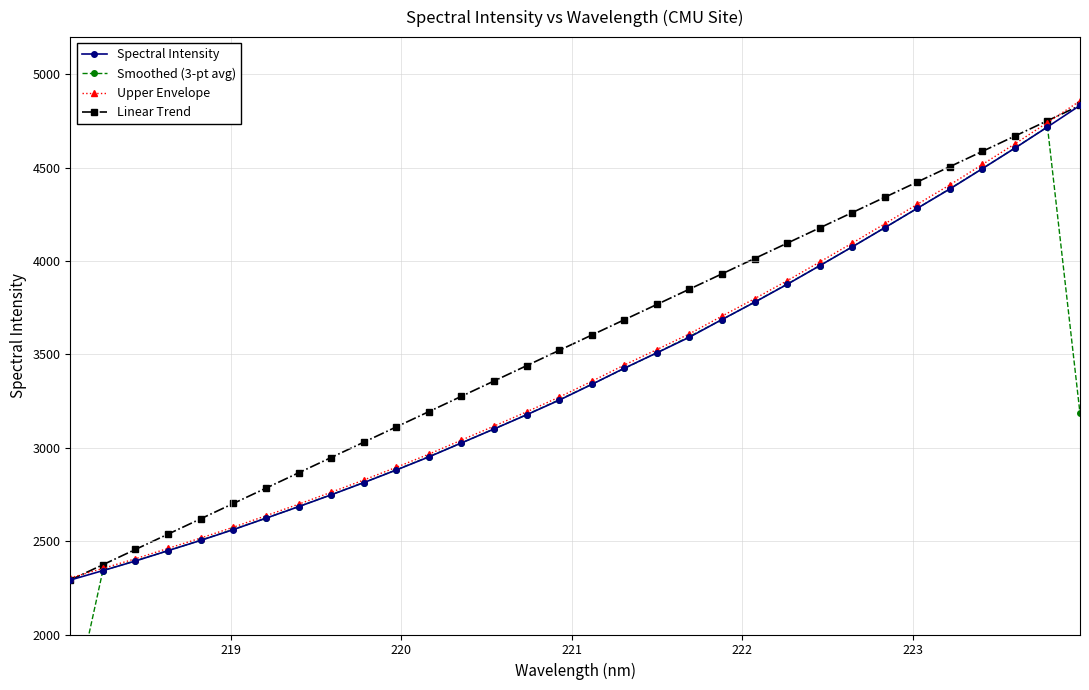

True or false: Spectral Intensity has more than 0 points higher than both neighbors.

False